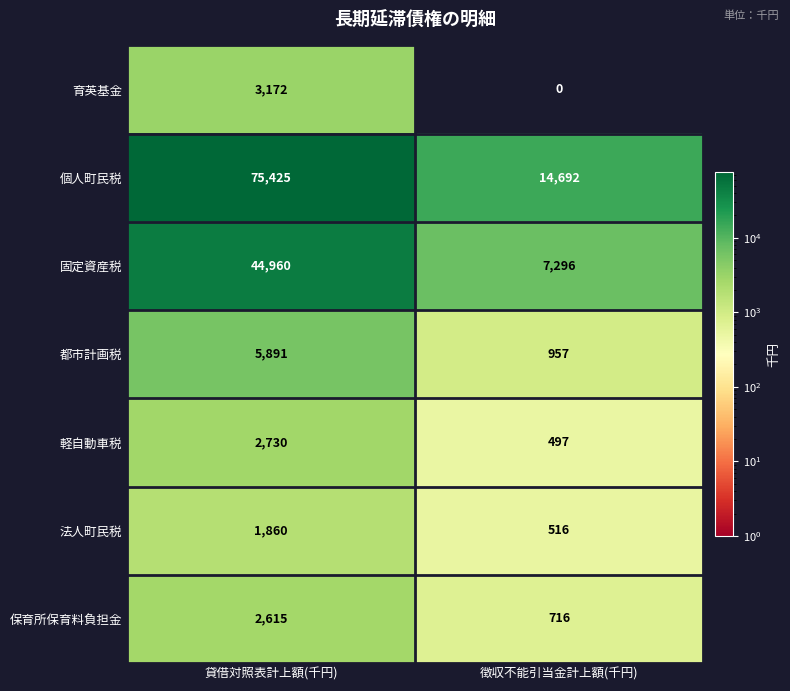

Reading left to right, extract all data points from this chart.

育英基金: 貸借対照表計上額(千円)=3172	徴収不能引当金計上額(千円)=0
個人町民税: 貸借対照表計上額(千円)=75425	徴収不能引当金計上額(千円)=14692
固定資産税: 貸借対照表計上額(千円)=44960	徴収不能引当金計上額(千円)=7296
都市計画税: 貸借対照表計上額(千円)=5891	徴収不能引当金計上額(千円)=957
軽自動車税: 貸借対照表計上額(千円)=2730	徴収不能引当金計上額(千円)=497
法人町民税: 貸借対照表計上額(千円)=1860	徴収不能引当金計上額(千円)=516
保育所保育料負担金: 貸借対照表計上額(千円)=2615	徴収不能引当金計上額(千円)=716